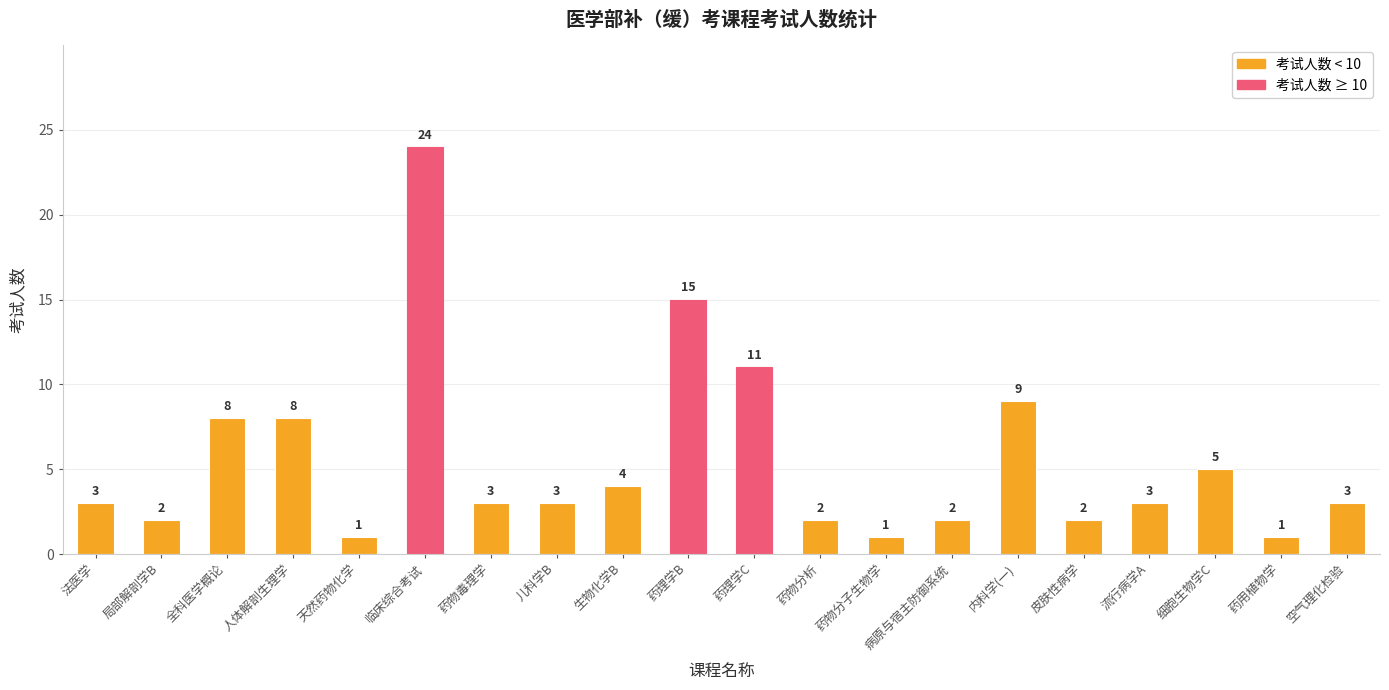

At which category does the chart reach its peak across all series?

临床综合考试